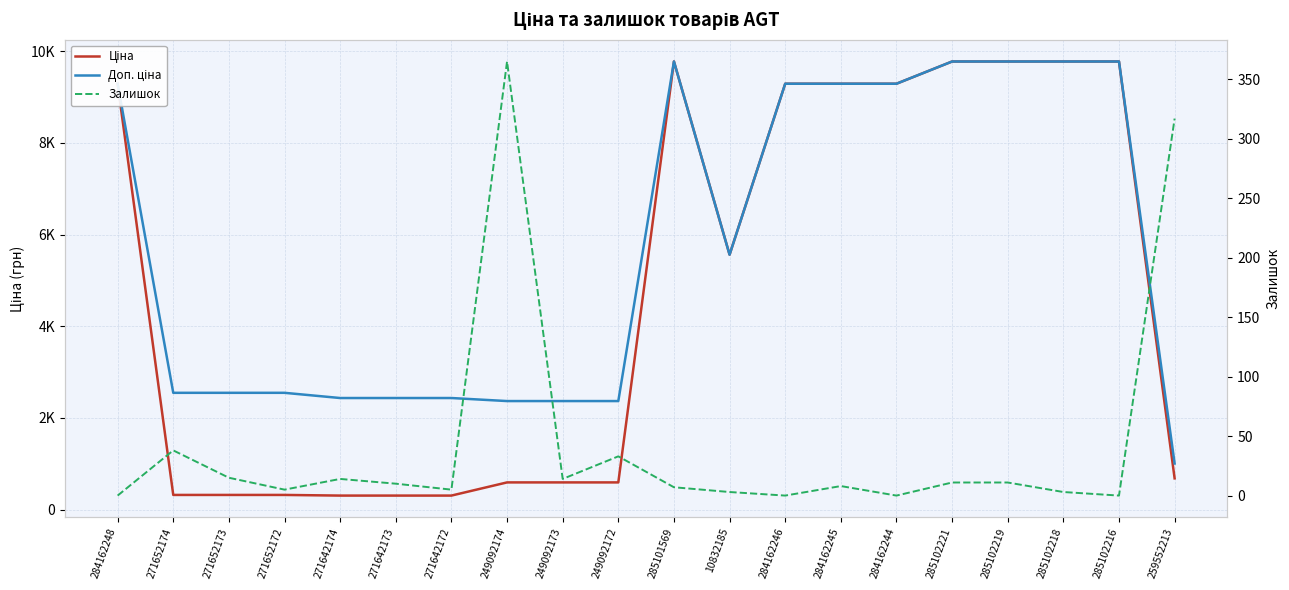

Is the value of Ціна at 285101569 greater than the value of Залишок at 259552213?

Yes